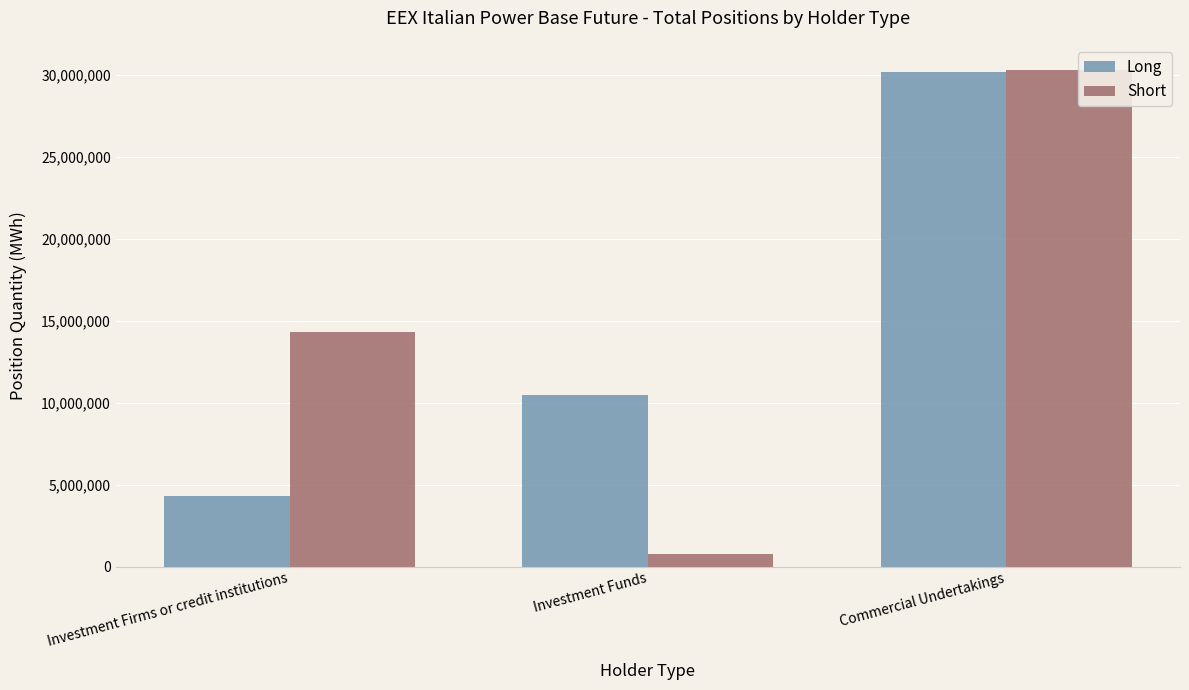

Reading left to right, what are all the values shown in this chart?

Long: 4280588	10477933	30152378
Short: 14334642	770651	30301408